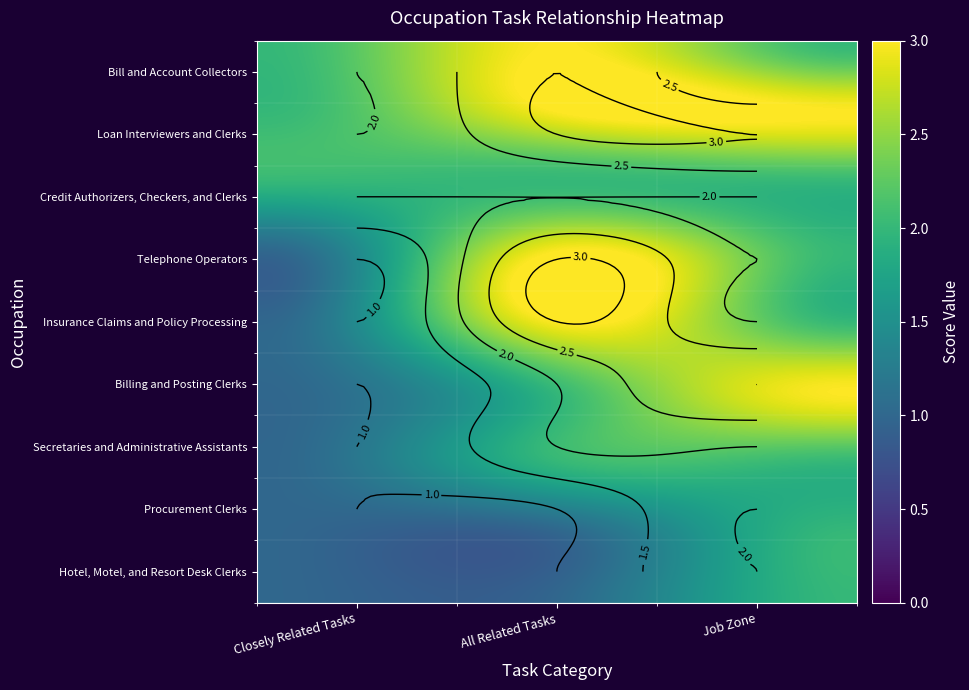

Reading left to right, what are all the values shown in this chart?

Bill and Account Collectors: Bill and Account Collectors=2	Loan Interviewers and Clerks=3	Credit Authorizers, Checkers, and Clerks=2
Loan Interviewers and Clerks: Bill and Account Collectors=2	Loan Interviewers and Clerks=3	Credit Authorizers, Checkers, and Clerks=3
Credit Authorizers, Checkers, and Clerks: Bill and Account Collectors=2	Loan Interviewers and Clerks=2	Credit Authorizers, Checkers, and Clerks=2
Telephone Operators: Bill and Account Collectors=1	Loan Interviewers and Clerks=3	Credit Authorizers, Checkers, and Clerks=2
Insurance Claims and Policy Processing: Bill and Account Collectors=1	Loan Interviewers and Clerks=3	Credit Authorizers, Checkers, and Clerks=2
Billing and Posting Clerks: Bill and Account Collectors=1	Loan Interviewers and Clerks=2	Credit Authorizers, Checkers, and Clerks=3
Secretaries and Administrative Assistants: Bill and Account Collectors=1	Loan Interviewers and Clerks=2	Credit Authorizers, Checkers, and Clerks=2
Procurement Clerks: Bill and Account Collectors=1	Loan Interviewers and Clerks=1	Credit Authorizers, Checkers, and Clerks=2
Hotel, Motel, and Resort Desk Clerks: Bill and Account Collectors=1	Loan Interviewers and Clerks=1	Credit Authorizers, Checkers, and Clerks=2